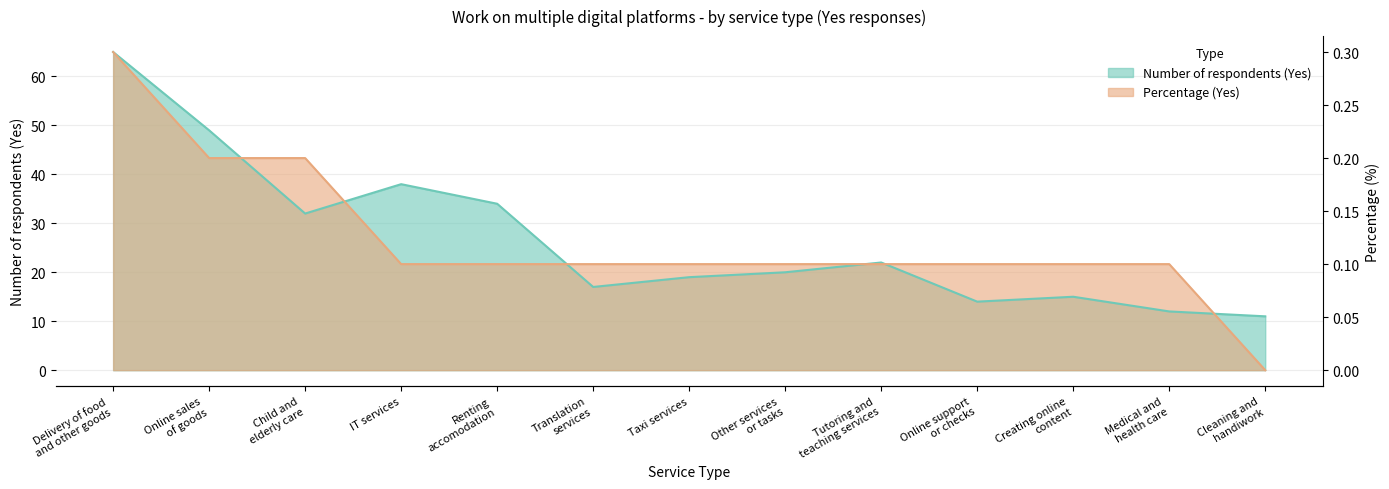

At which label does Percentage (Yes) reach its peak?

Delivery of food
and other goods